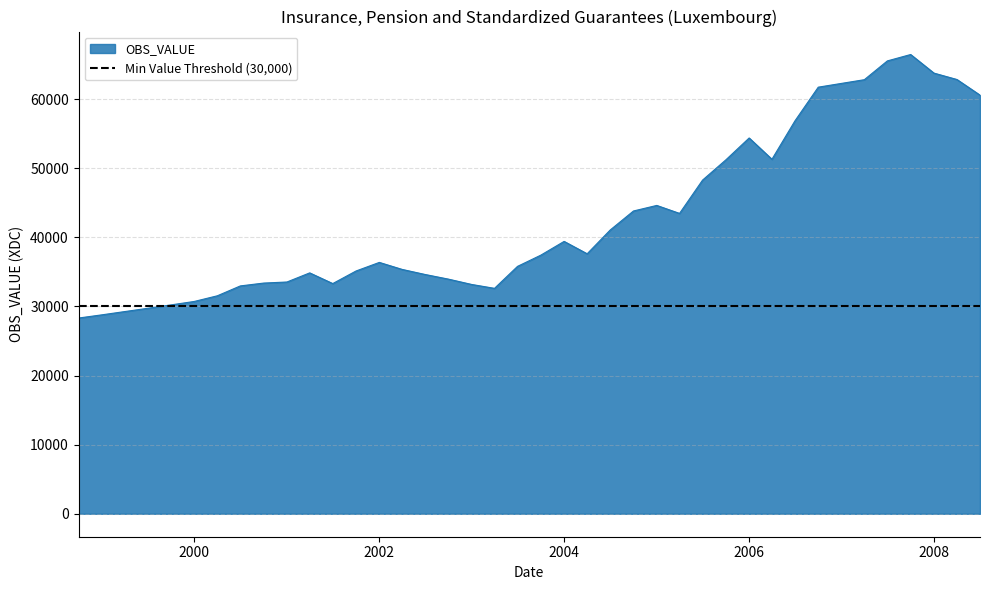

What is the minimum value shown in the chart?

28328.2